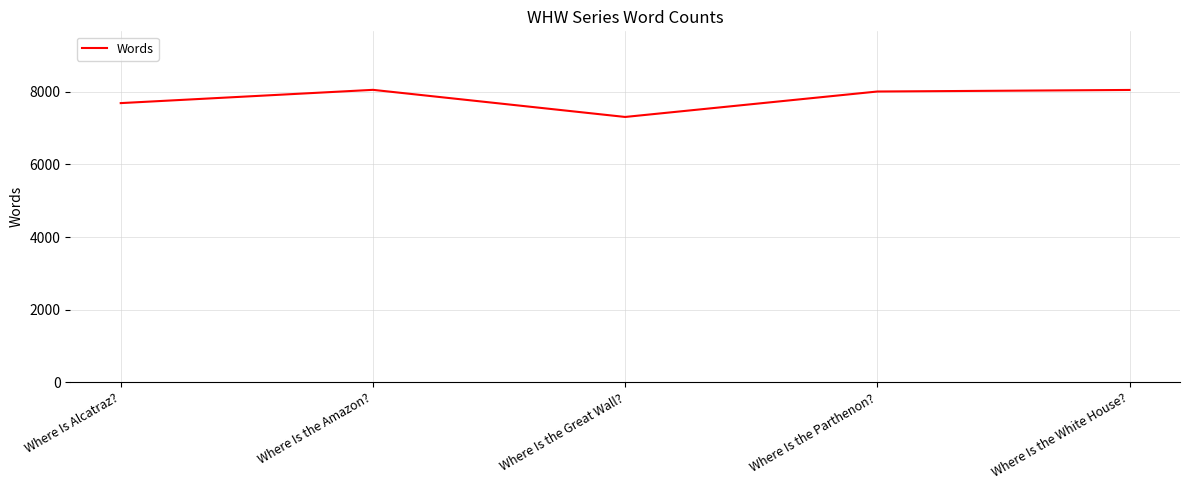

Is it true that the value at Where Is the Amazon? is 8050?

True